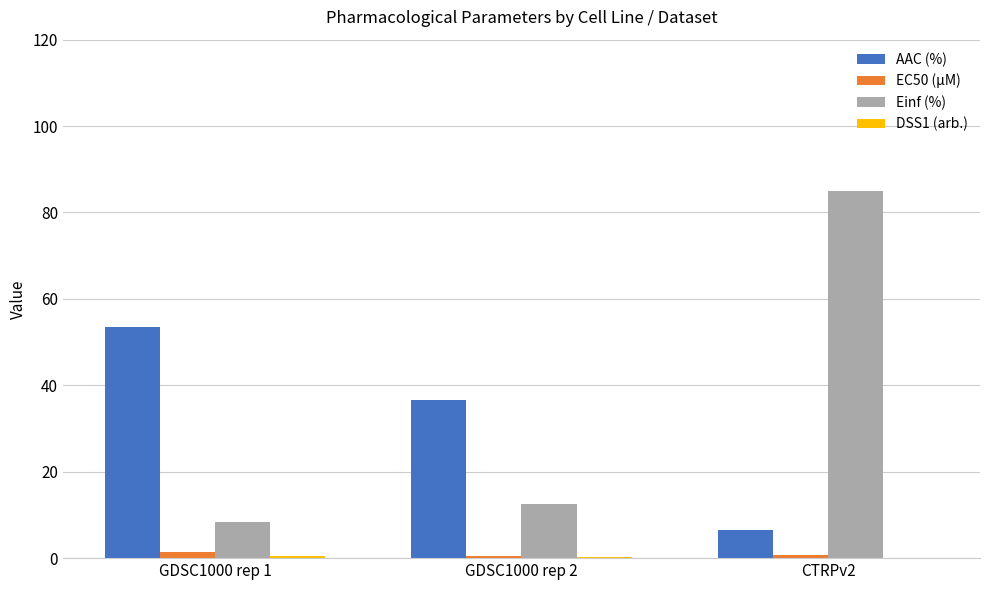

What is the total value across all series at CTRPv2?

92.3